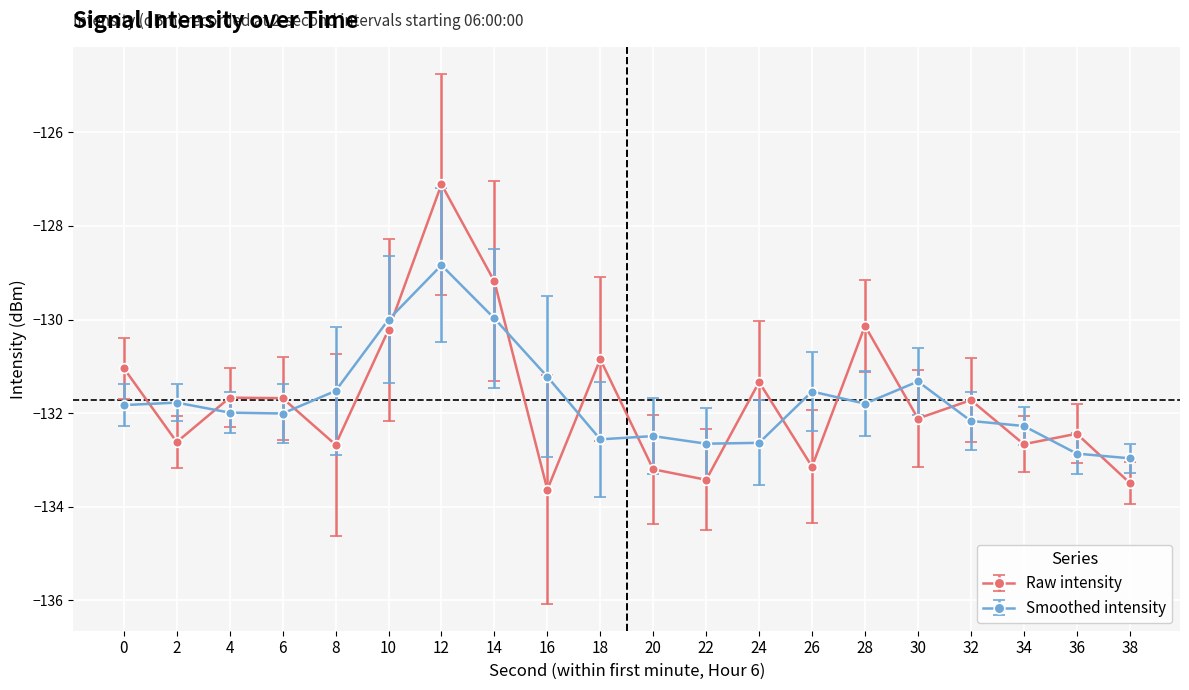

What is the approximate value of Raw intensity at 16?

-133.6